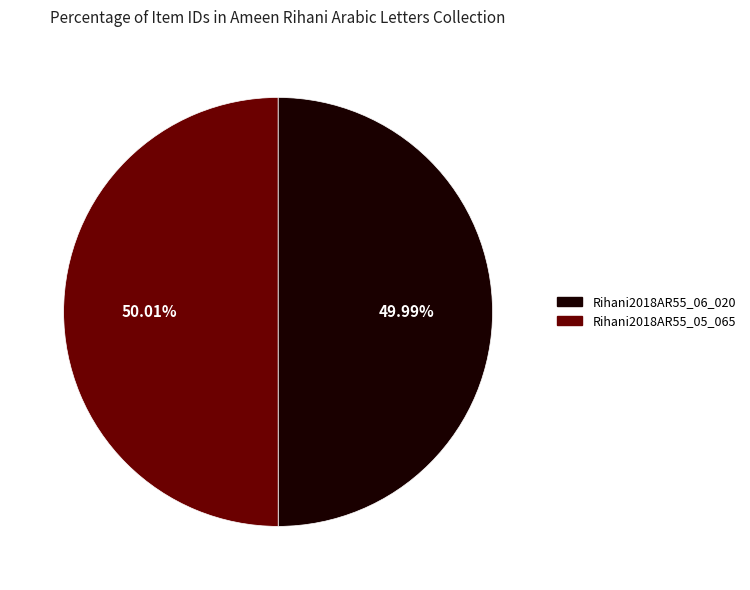

How many segments does this pie chart have?

2